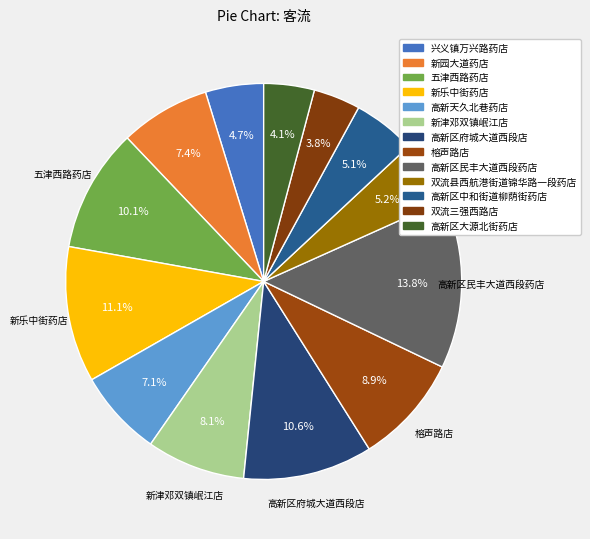

Count the number of slices in the pie.

13